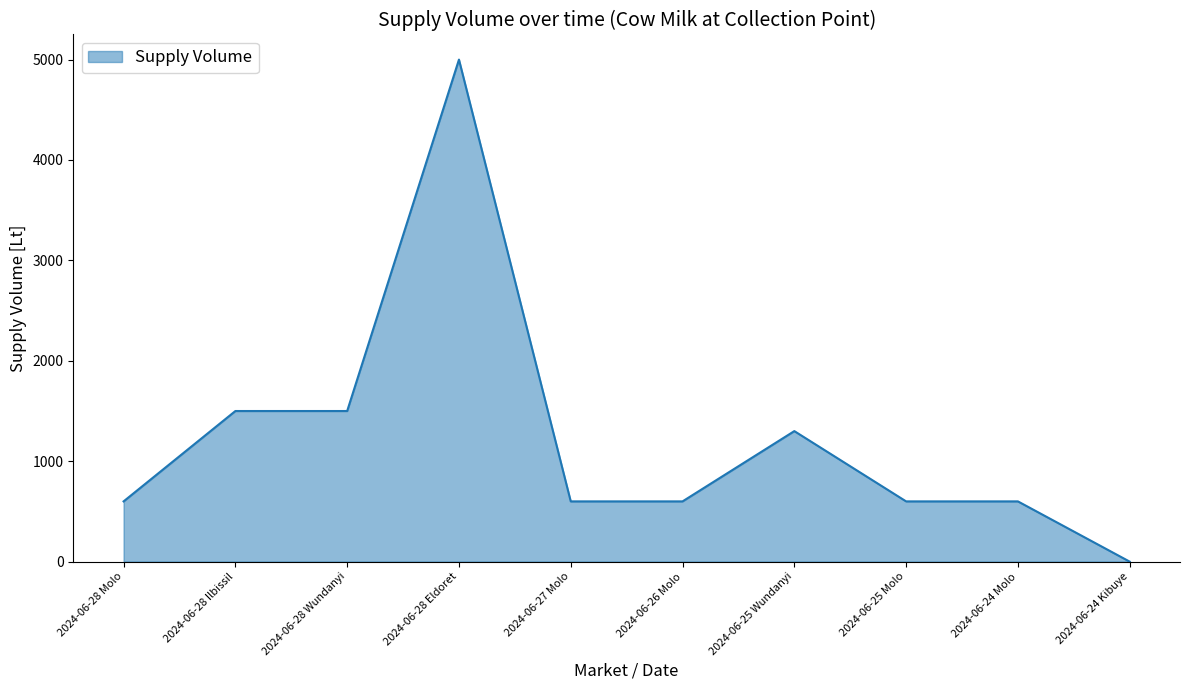

Which has a higher value, 2024-06-28 Ilbissil or 2024-06-25 Molo?

2024-06-28 Ilbissil